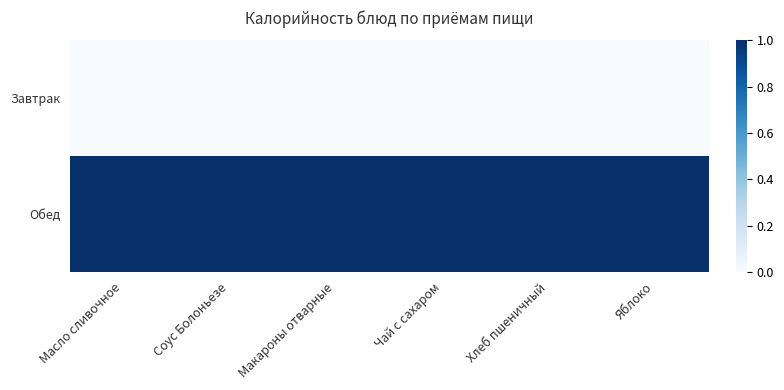

Reading right to left, list all the values displayed in this chart.

Завтрак: Яблоко=0	Хлеб пшеничный=0	Чай с сахаром=0	Макароны отварные=0	Соус Болоньезе=0	Масло сливочное=0
Обед: Яблоко=1	Хлеб пшеничный=1	Чай с сахаром=1	Макароны отварные=1	Соус Болоньезе=1	Масло сливочное=1